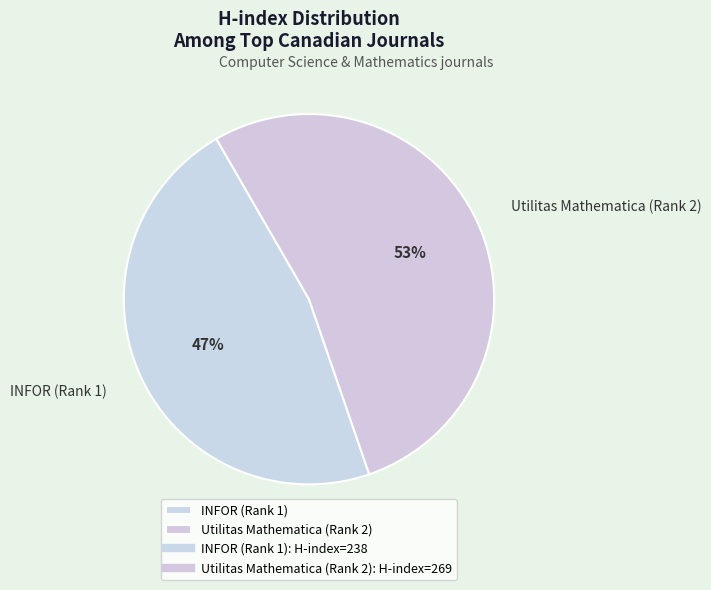

Combined, do Utilitas Mathematica (Rank 2) and INFOR (Rank 1) account for over 50%?

Yes